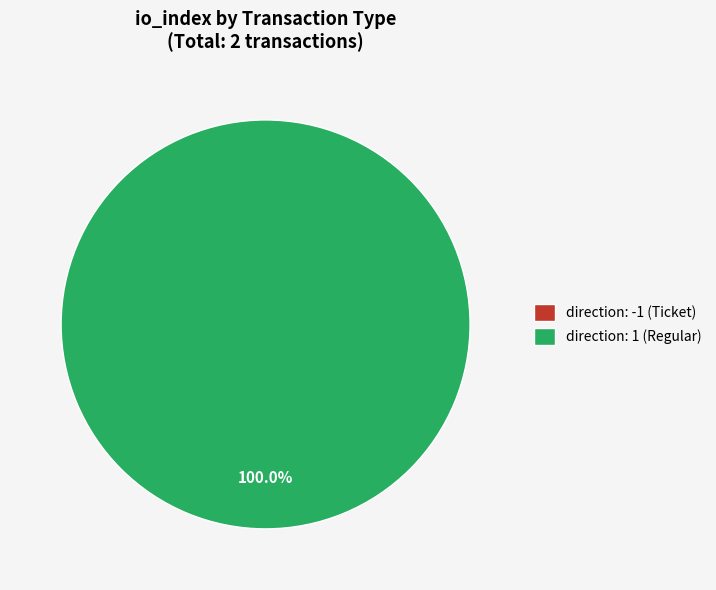

How many segments does this pie chart have?

2